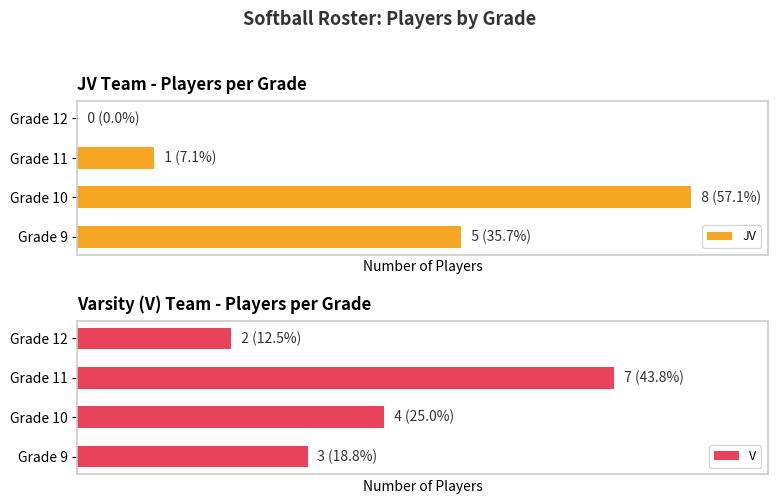

What is the total value across all series at Grade 9?

8